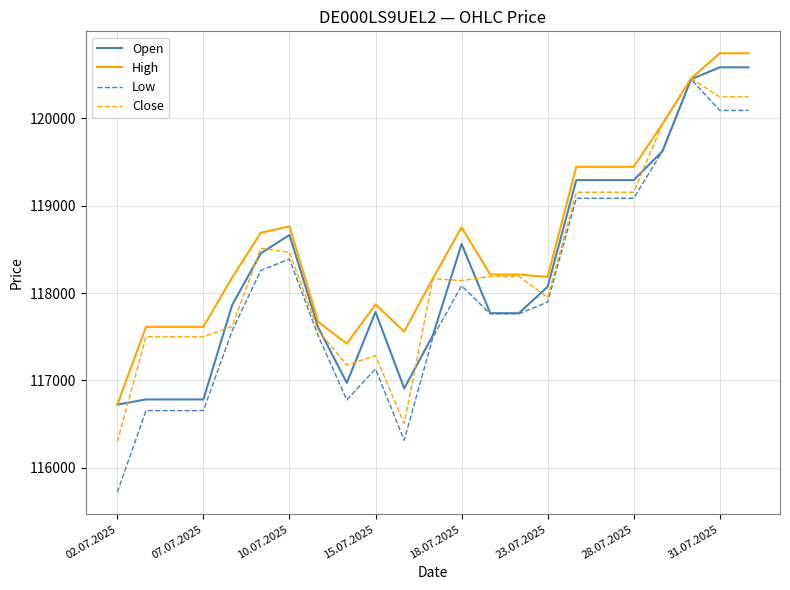

What is the minimum value for High?

116722